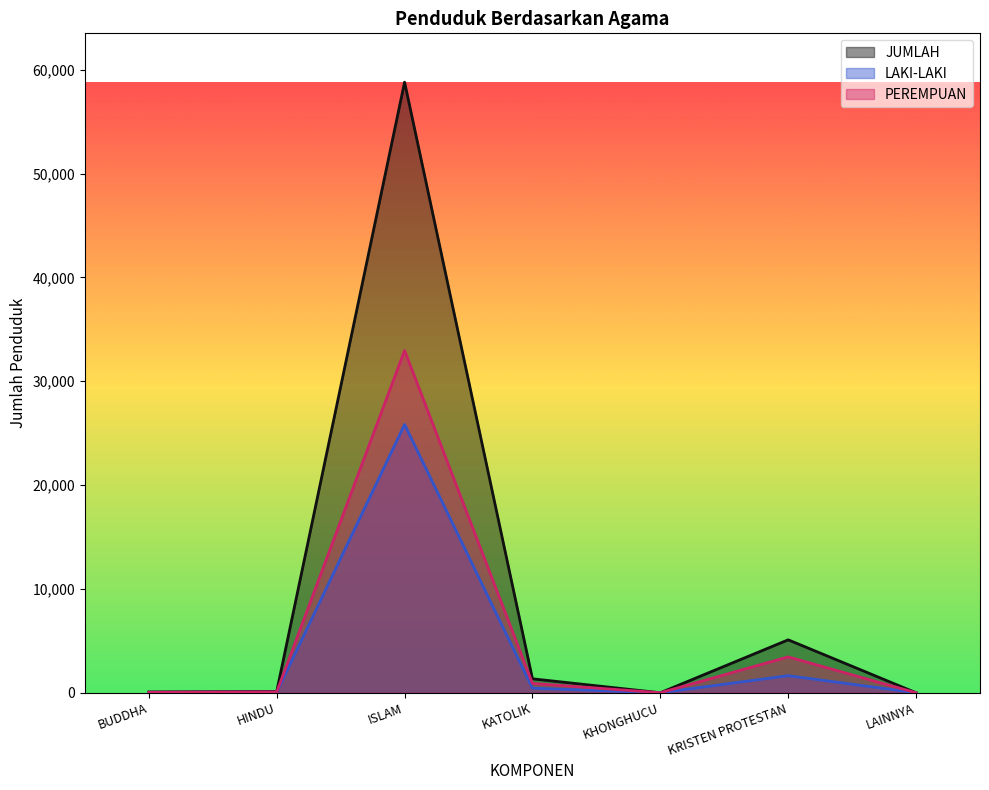

Is the value of LAKI-LAKI at KHONGHUCU greater than the value of PEREMPUAN at KHONGHUCU?

Yes